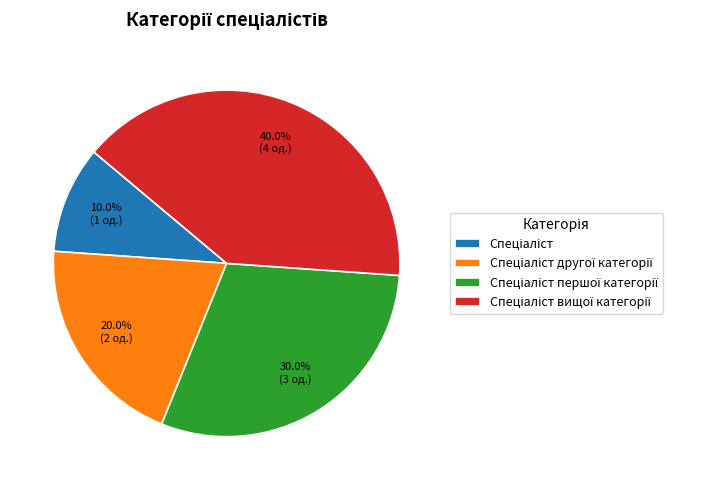

Is there any slice that represents more than half of the pie?

No